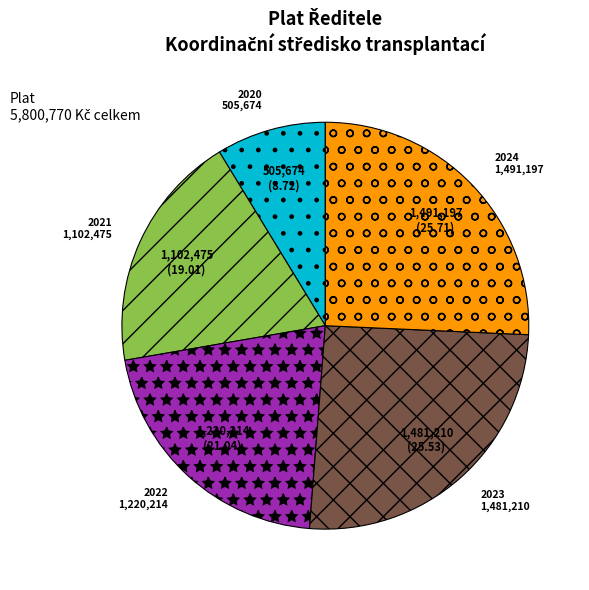

How many slices are in this pie chart?

5